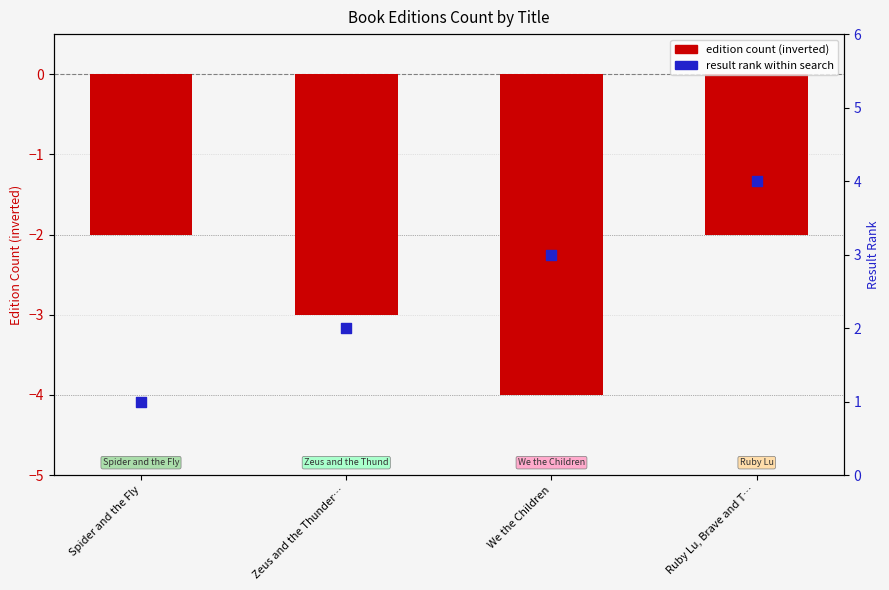

Which series contains the lowest Y value?

edition count (negative style)